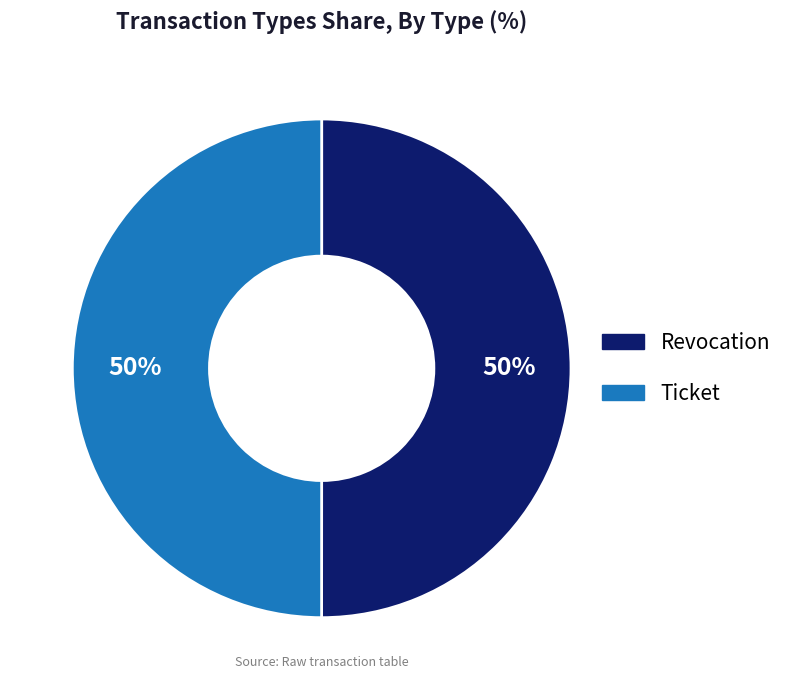

Do Revocation and Ticket together represent more than half of the pie?

Yes